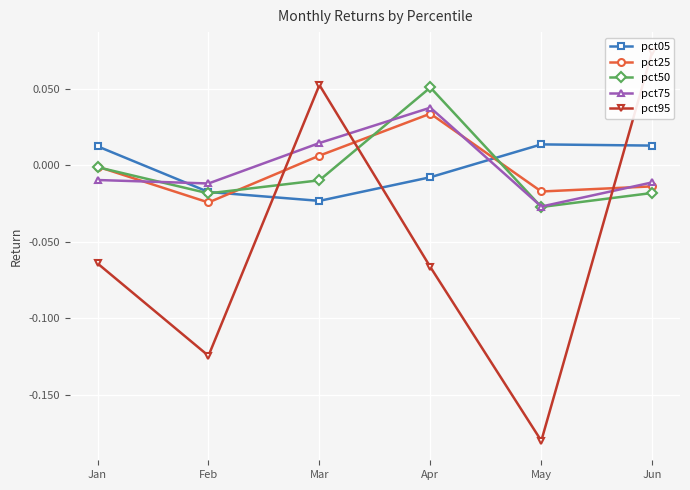

The value of pct75 at Feb is -0.0. True or false?

False